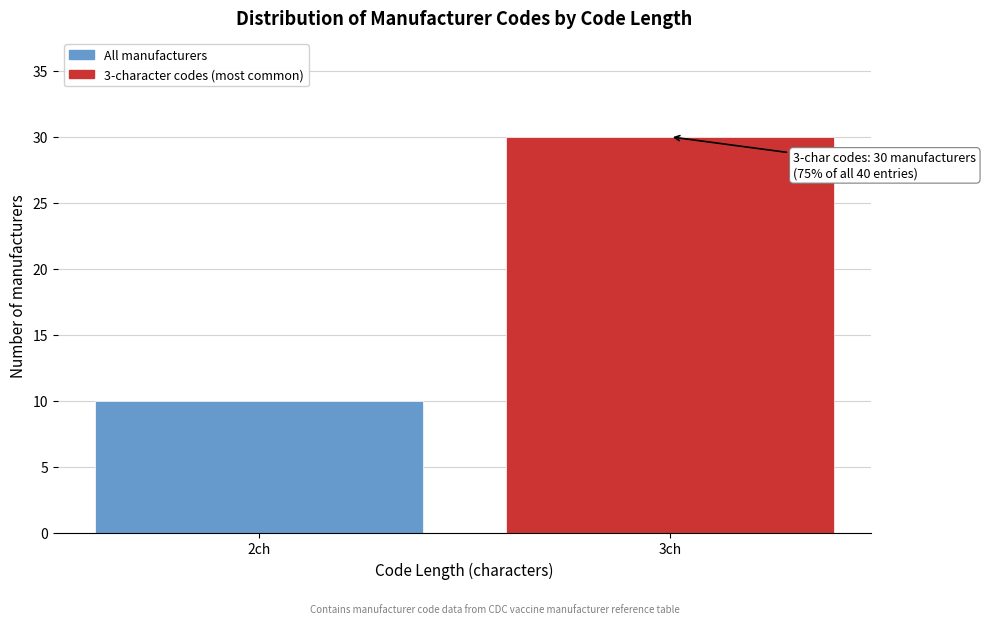

Reading left to right, what are all the values shown in this chart?

10	30